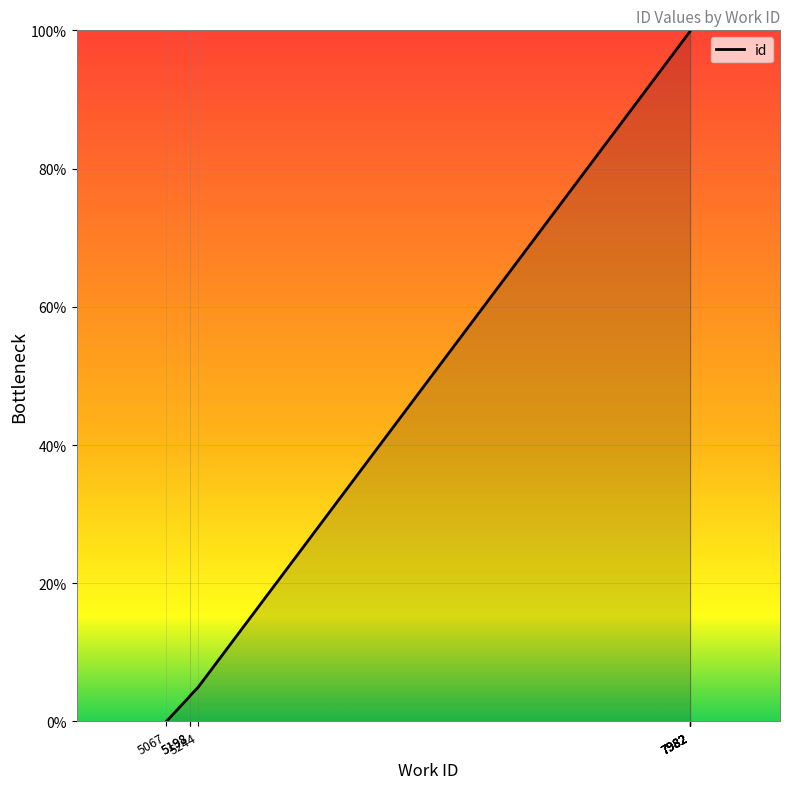

Reading left to right, transcribe all the data shown in this chart.

0.0	3.7	3.7	5.0	99.9	99.9	99.9	100.0	100.0	100.0